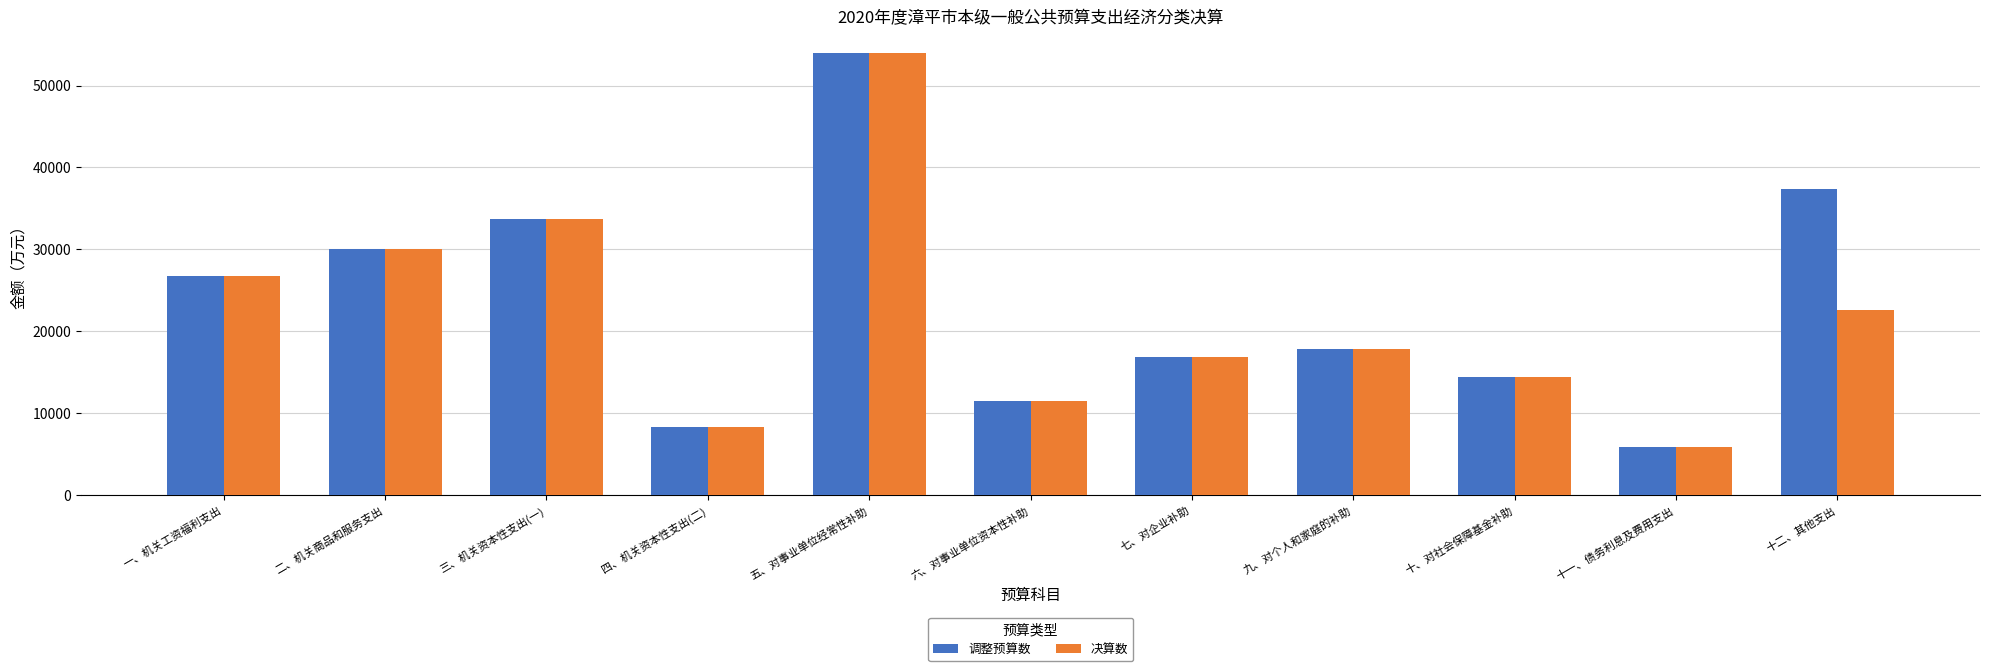

What is the value of the 调整预算数 bar at the 1st from the left?

26703